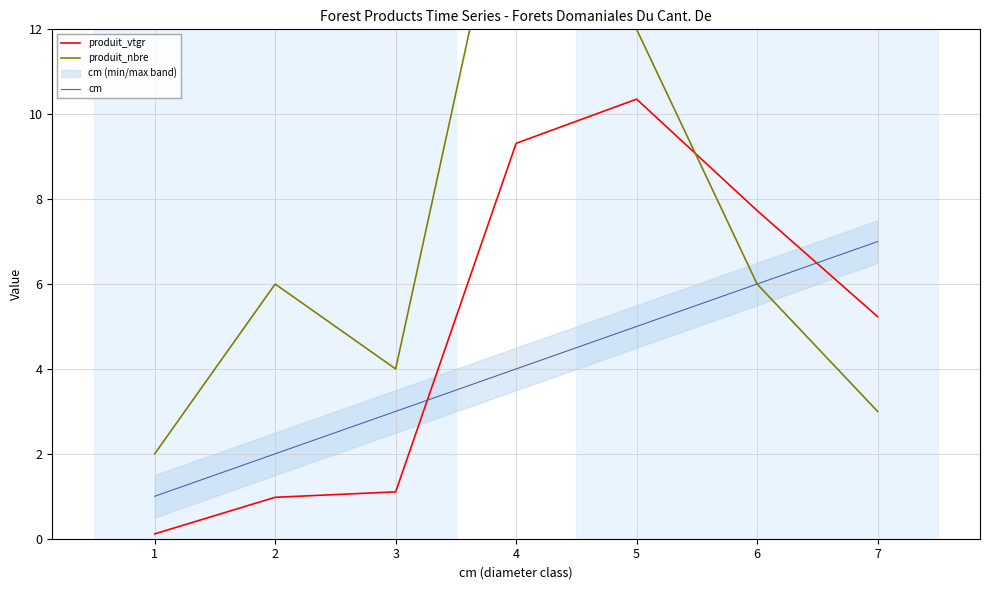

True or false: cm and produit_nbre cross at least once.

False